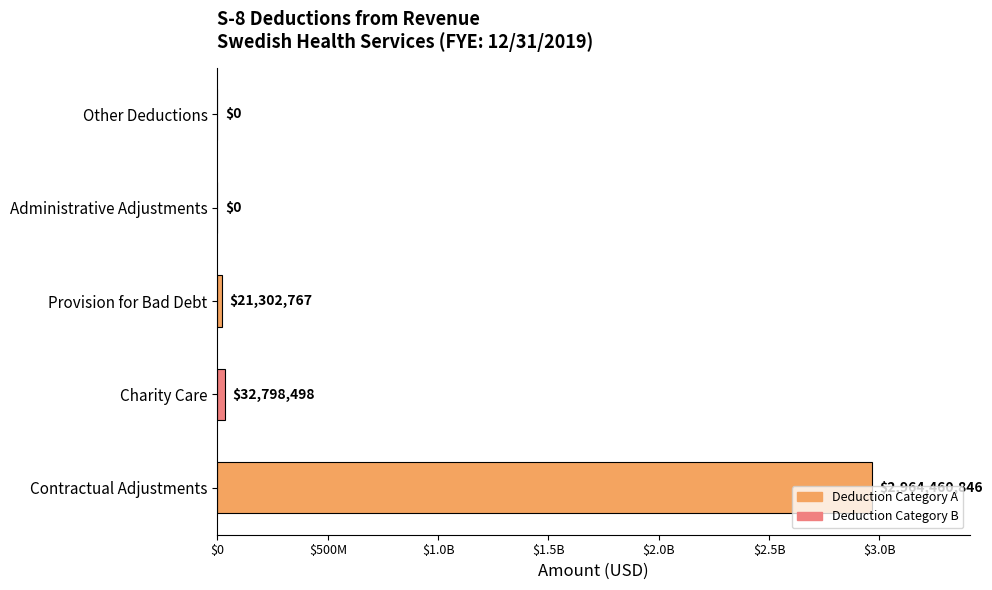

Are the bars horizontal?

Yes